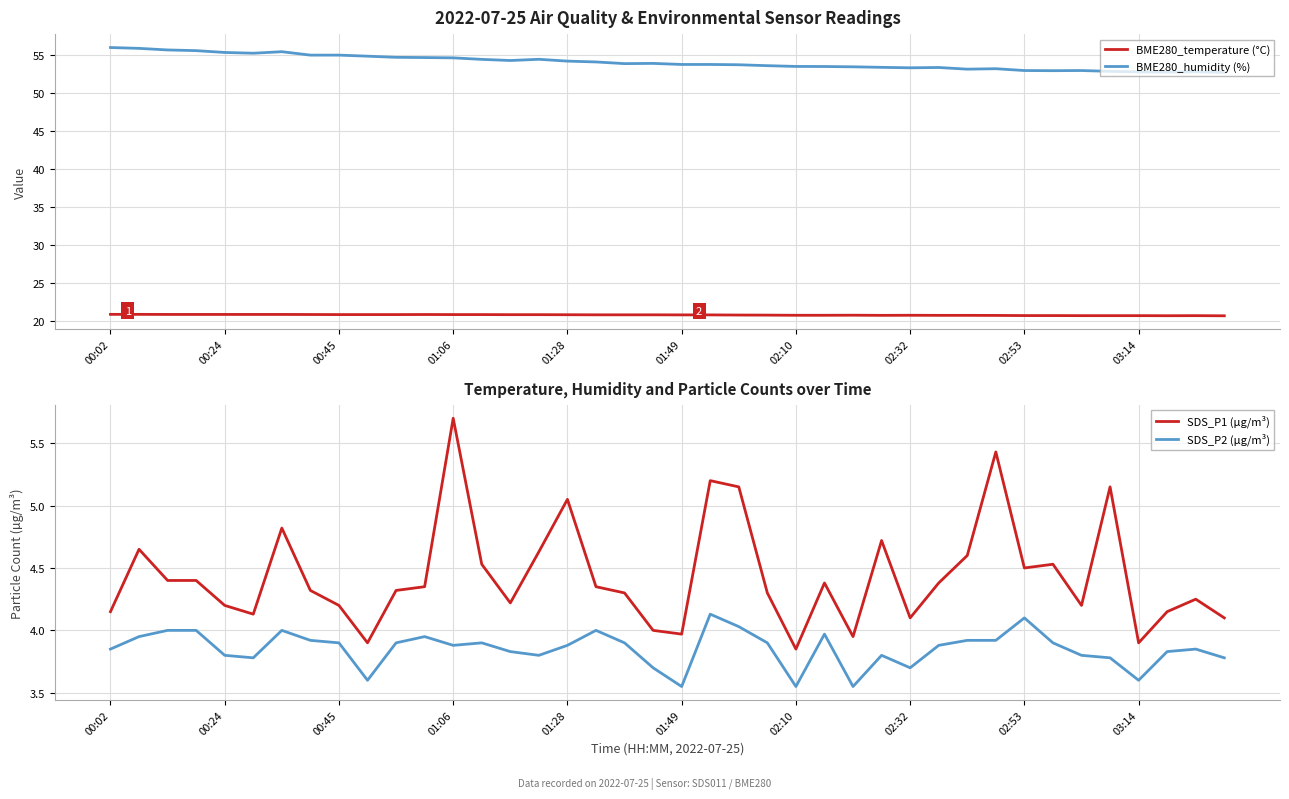

How many interior local peaks does the BME280_humidity (%) series have?

7